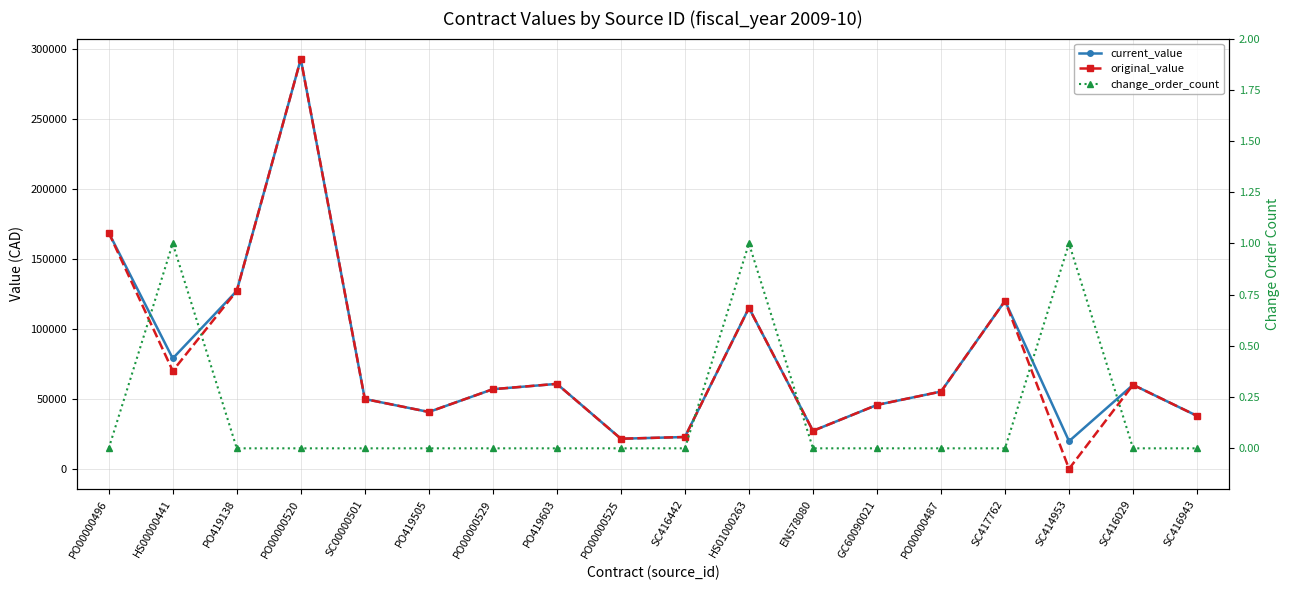

The value of change_order_count at SC416442 is 0.7. True or false?

False